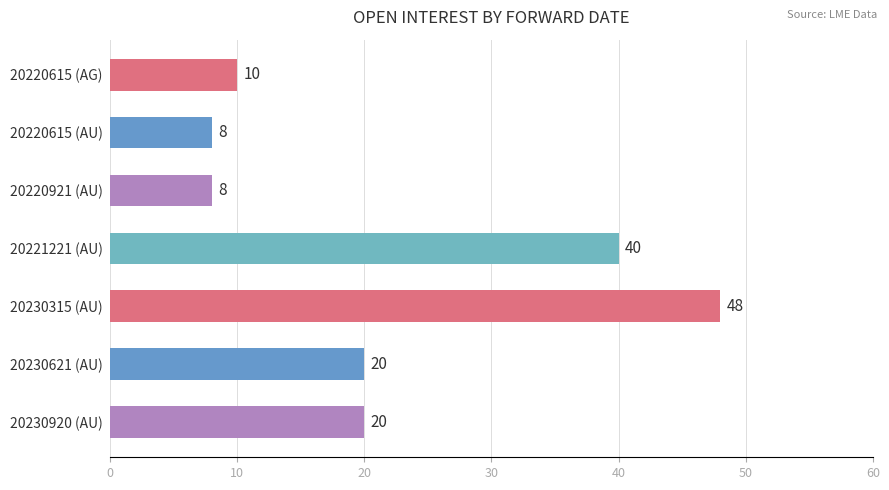

Read the value at 20220921 (AU).

8